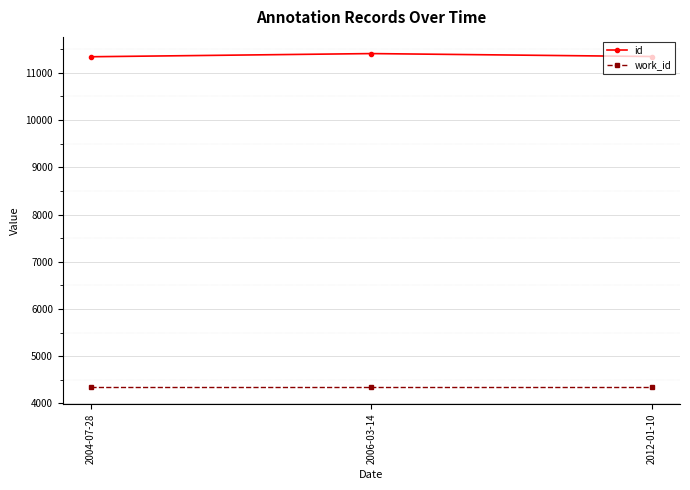

Is this an area chart (filled region under the line)?

No